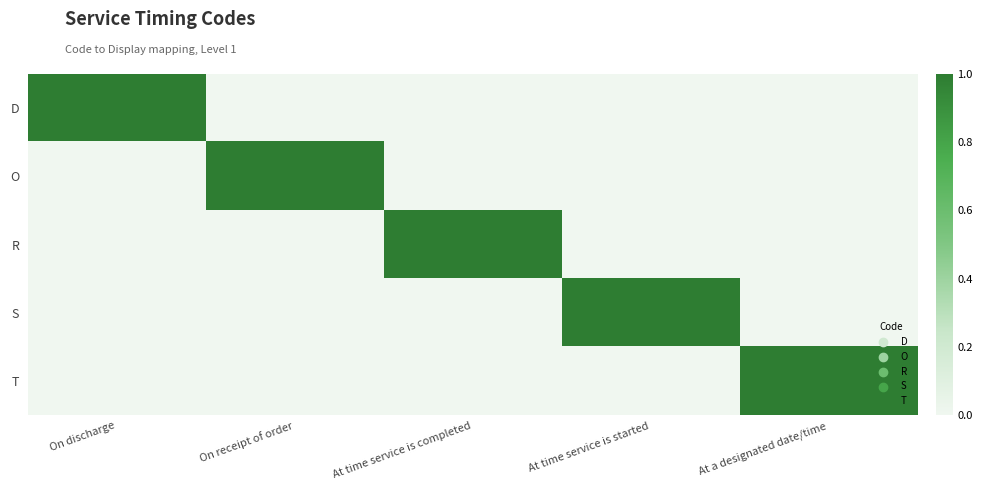

Reading left to right, extract all data points from this chart.

D: On discharge=1	On receipt of order=0	At time service is completed=0	At time service is started=0	At a designated date/time=0
O: On discharge=0	On receipt of order=1	At time service is completed=0	At time service is started=0	At a designated date/time=0
R: On discharge=0	On receipt of order=0	At time service is completed=1	At time service is started=0	At a designated date/time=0
S: On discharge=0	On receipt of order=0	At time service is completed=0	At time service is started=1	At a designated date/time=0
T: On discharge=0	On receipt of order=0	At time service is completed=0	At time service is started=0	At a designated date/time=1